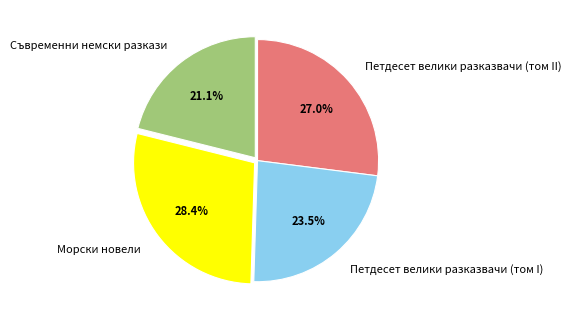

Combined, what portion of the pie is Петдесет велики разказвачи (том II) and Морски новели?

55.4%